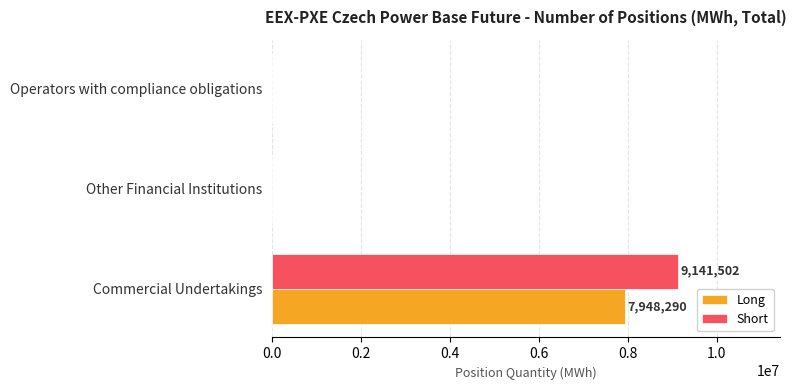

Which category has the highest value in the Short series?

Commercial Undertakings